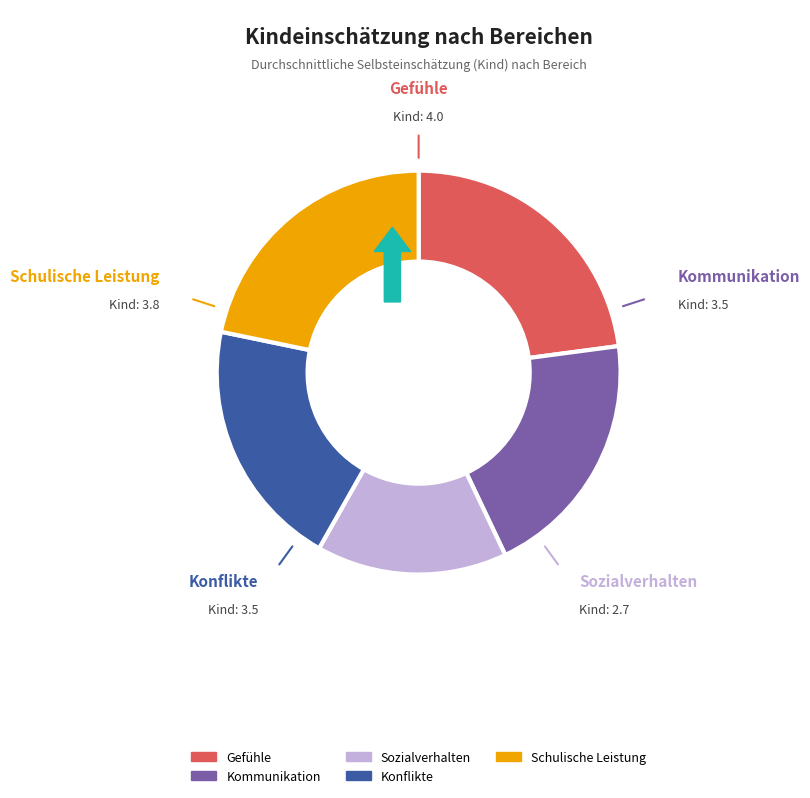

What is the smallest slice in the pie chart?

Sozialverhalten